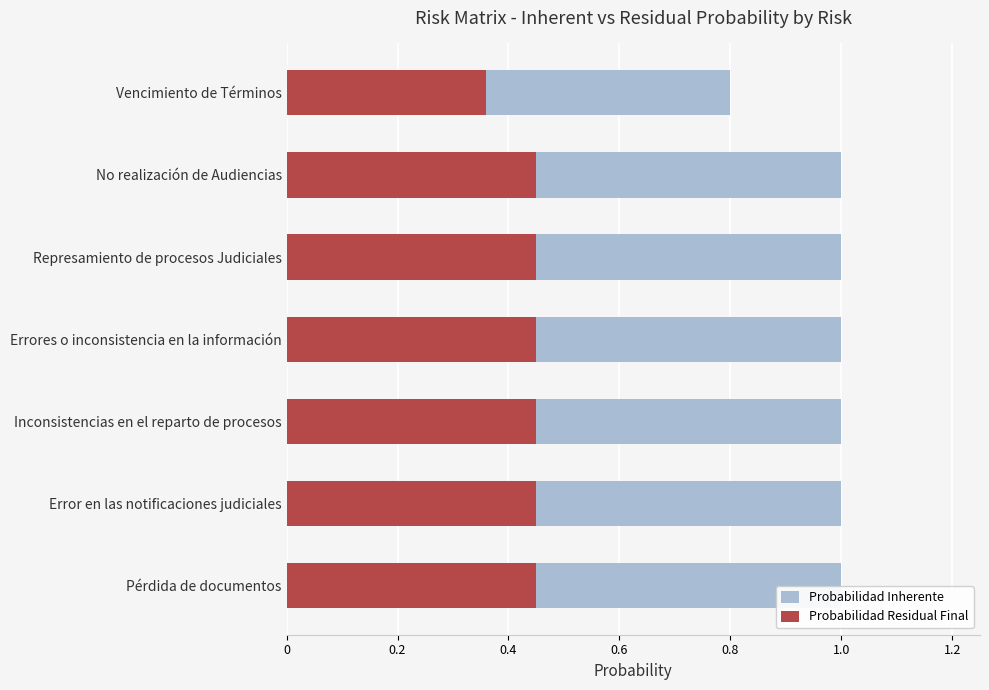

True or false: Probabilidad Residual Final has a value of 0.3 at Inconsistencias en el reparto de procesos.

False